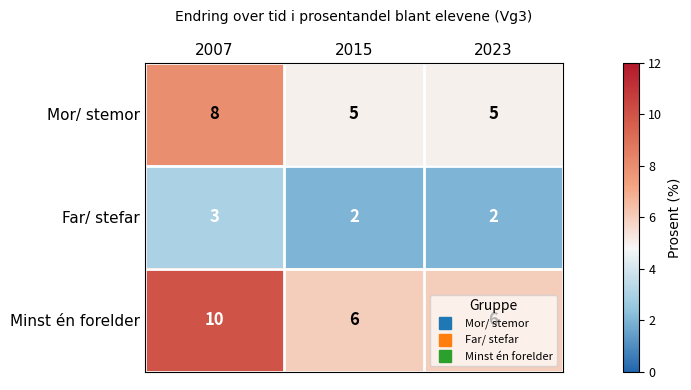

What is the difference between the Minst én forelder values at 2023 and 2007?

4